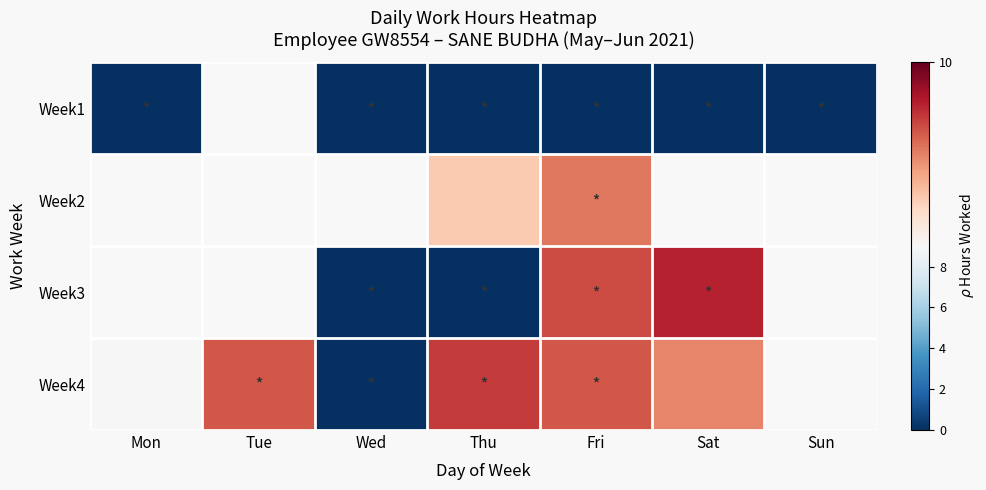

At which category is the sum across all series the highest?

Fri